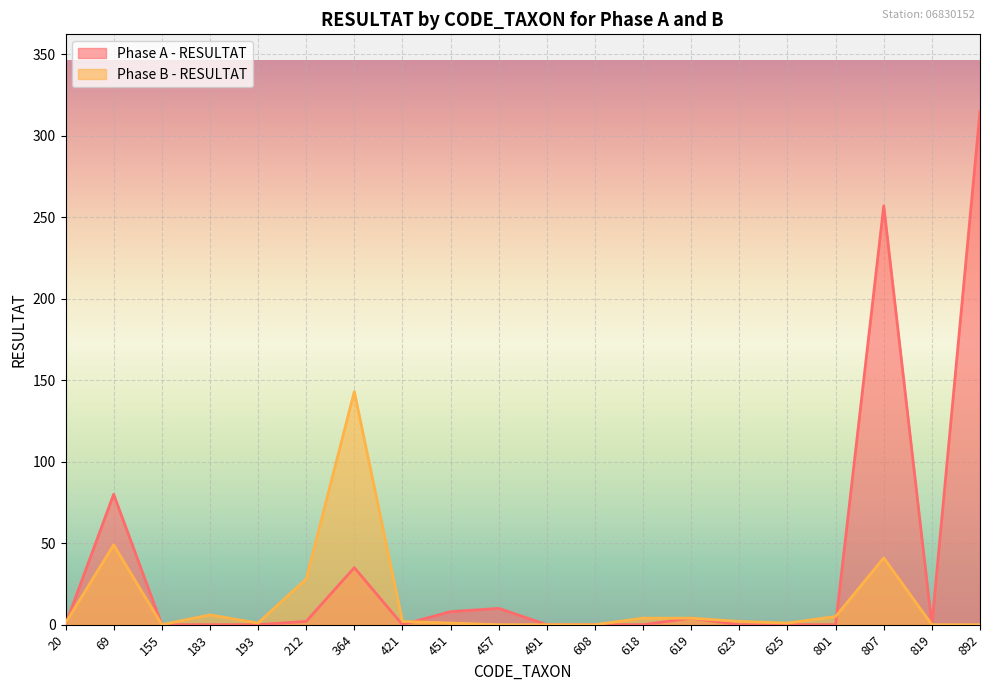

At how many categories does at least one series exceed 98?

3